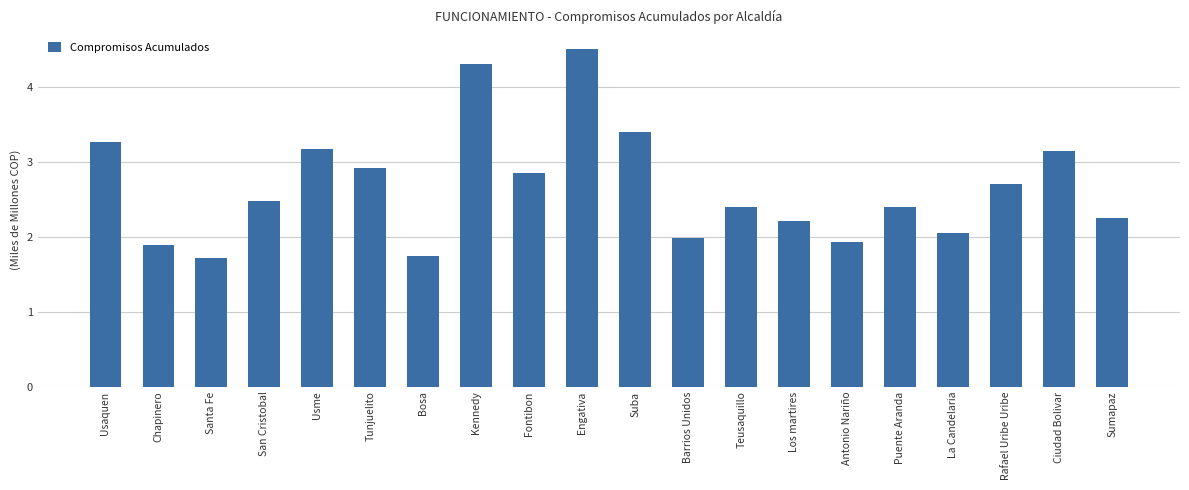

Between San Cristobal and Usme, which is larger?

Usme